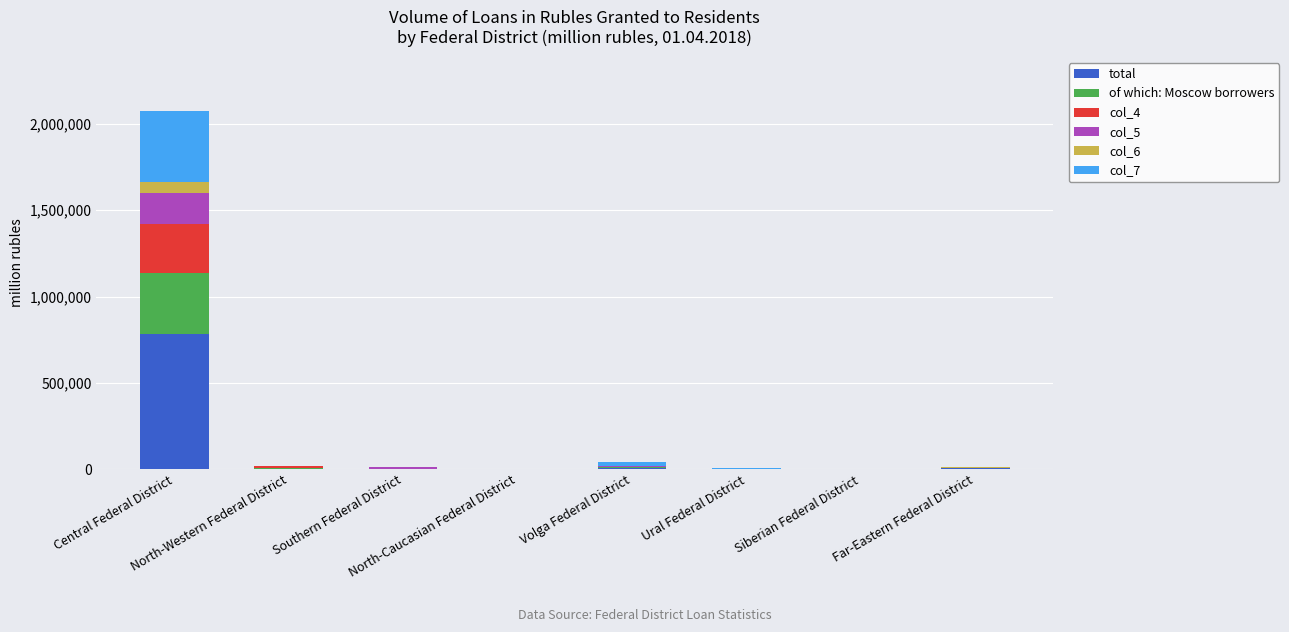

Count the number of data series in this chart.

6